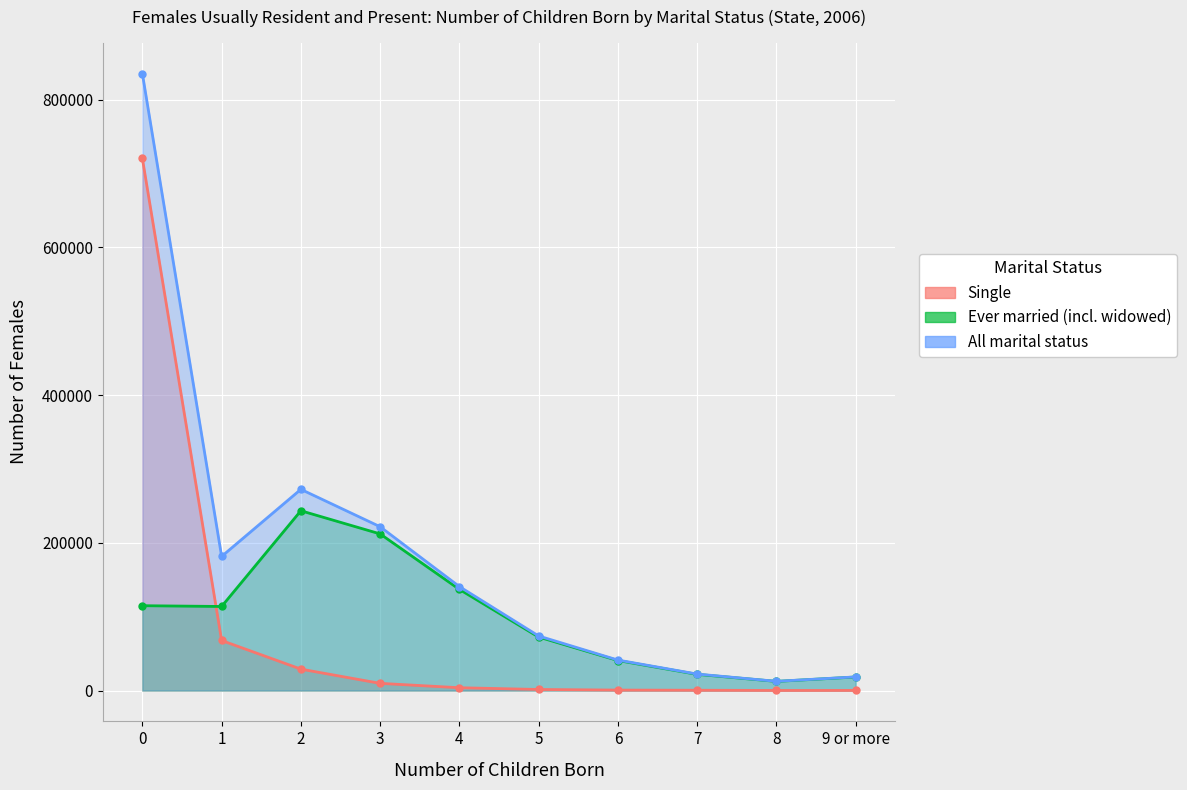

What is the label of the 6th point from the right?

4